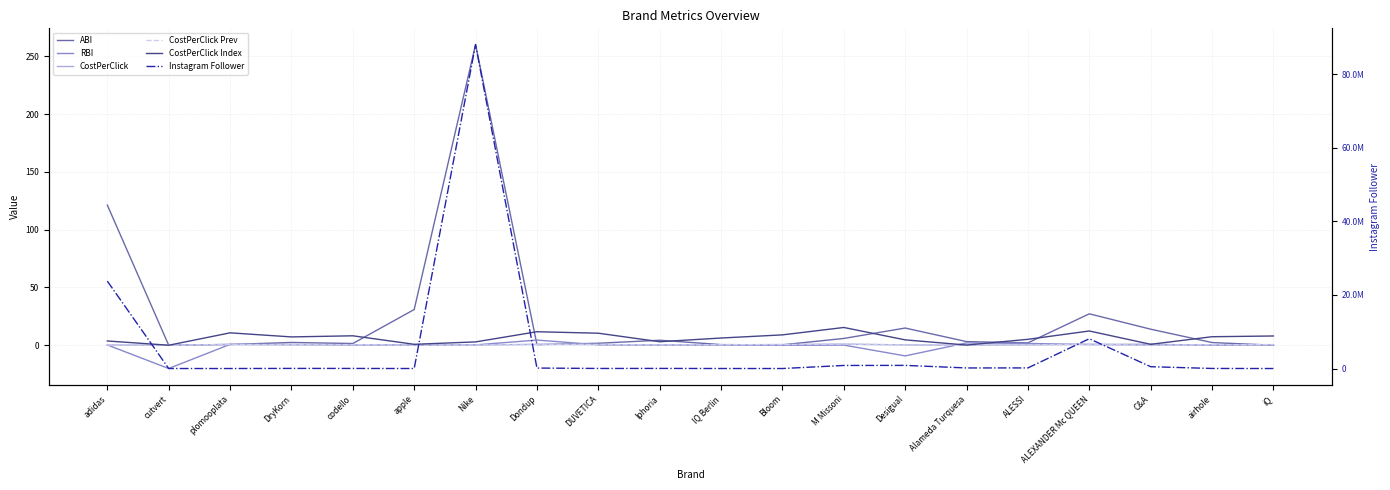

At which category is the sum across all series the highest?

Nike